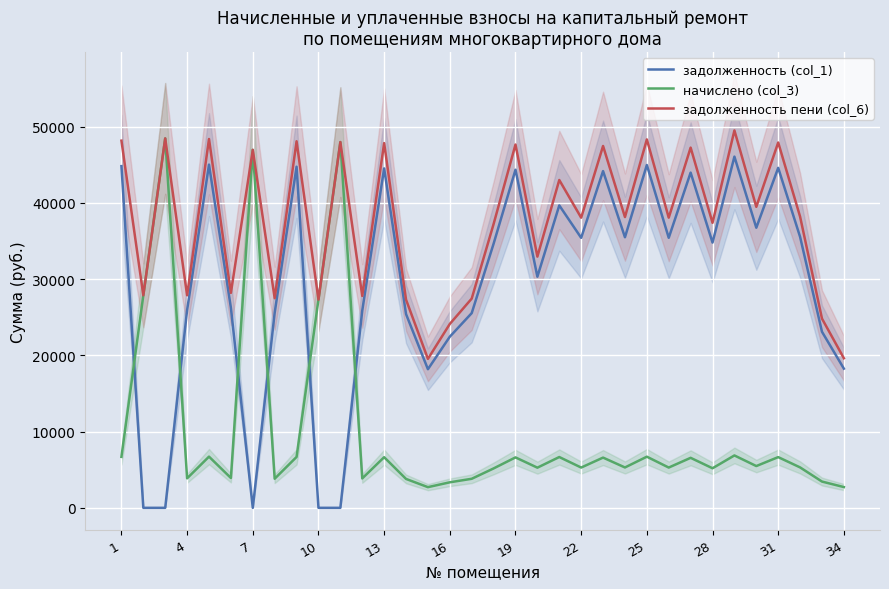

Reading left to right, list all the values displayed in this chart.

задолженность (col_1): 44817.2	0.0	0.0	25937.6	45016.8	26236.9	0.0	25588.4	44742.4	0.0	0.0	25862.8	44518.0	25413.9	18181.3	22446.0	25538.6	34641.7	44343.3	30315.0	39667.6	35414.8	44168.8	35489.7	44966.9	35414.8	43969.3	34791.4	46064.2	36736.7	44592.7	35539.6	23094.4	18256.1
начислено (col_3): 6684.8	27872.0	48454.4	3868.8	6714.6	3913.4	46953.6	3816.7	6673.7	27309.3	47972.0	3857.6	6640.2	3790.7	2711.9	3348.0	3809.3	5167.1	6614.2	5267.5	6662.5	5282.4	6588.1	5293.6	6707.2	5282.4	6558.4	5189.4	6870.8	5479.6	6651.4	5301.0	3444.7	2723.0
задолженность пени (col_6): 48159.7	27872.0	48454.4	27872.0	48374.1	28193.6	46953.6	27496.8	48079.2	27309.3	47972.0	27791.7	47838.1	27309.3	19537.3	24120.0	27443.2	37225.3	47650.4	32948.8	42998.8	38056.0	47462.8	38136.4	48320.4	38056.0	47248.4	37386.1	49499.7	39476.4	47918.4	38190.1	24816.8	19617.6